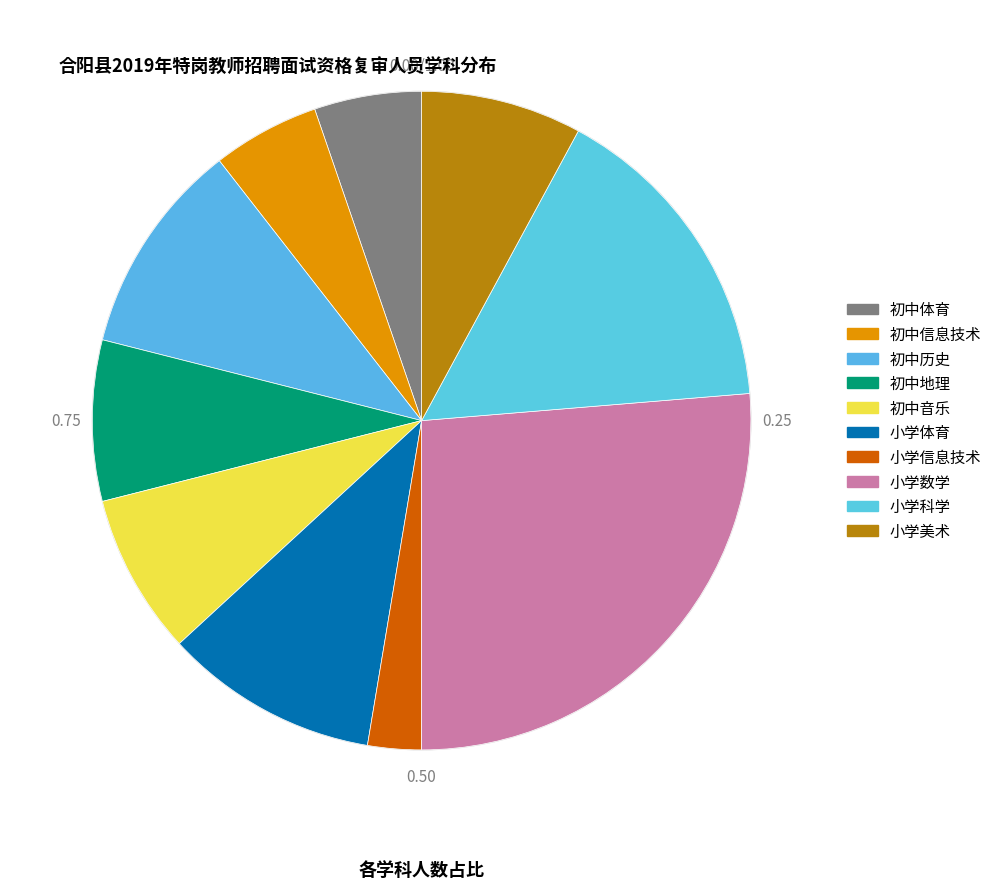

Is the sum of 小学体育 and 小学美术 greater than half?

No